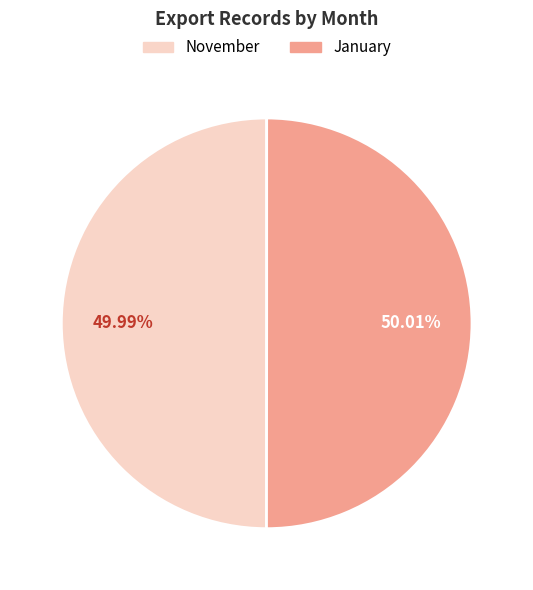

Is there a majority slice in this chart?

Yes